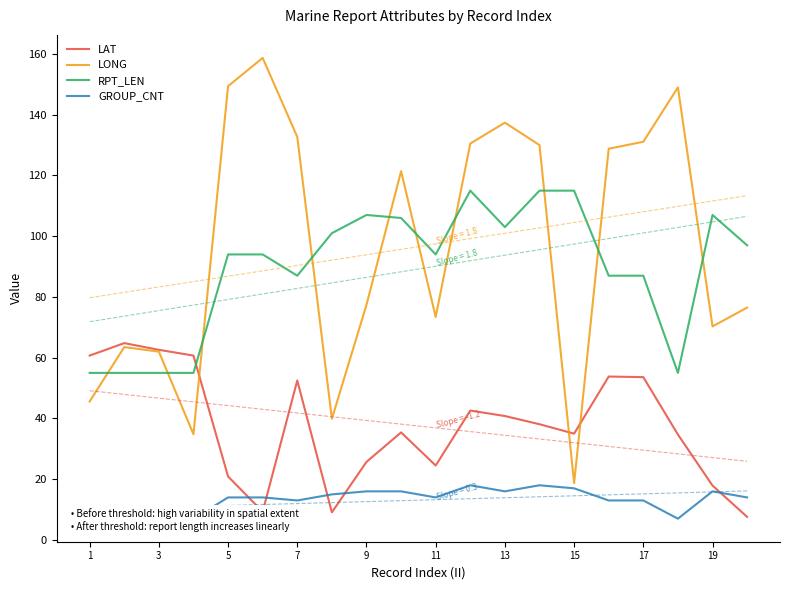

Which category has the lowest value in the LONG series?

15